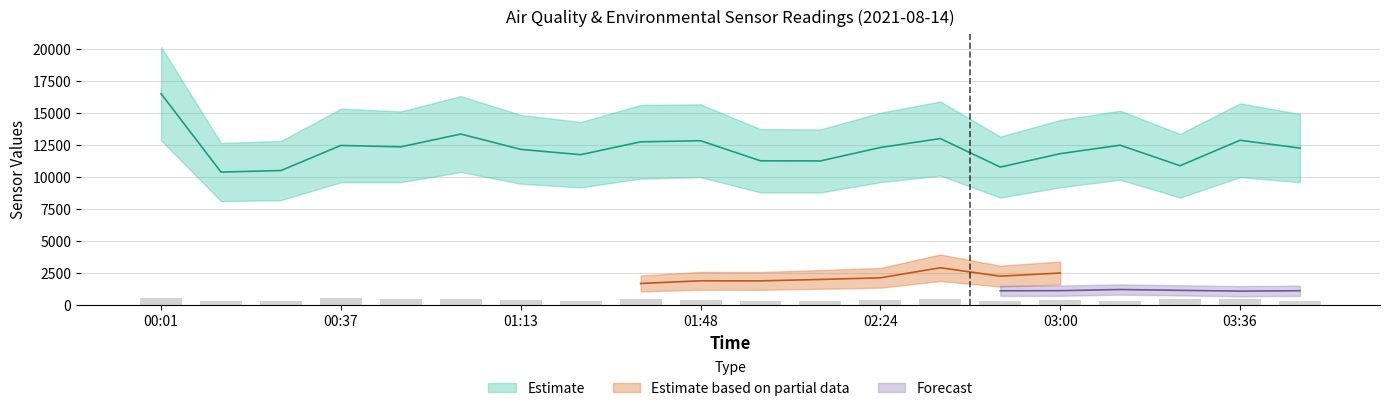

What is the highest value of the SDS_P2 series?

16530.5